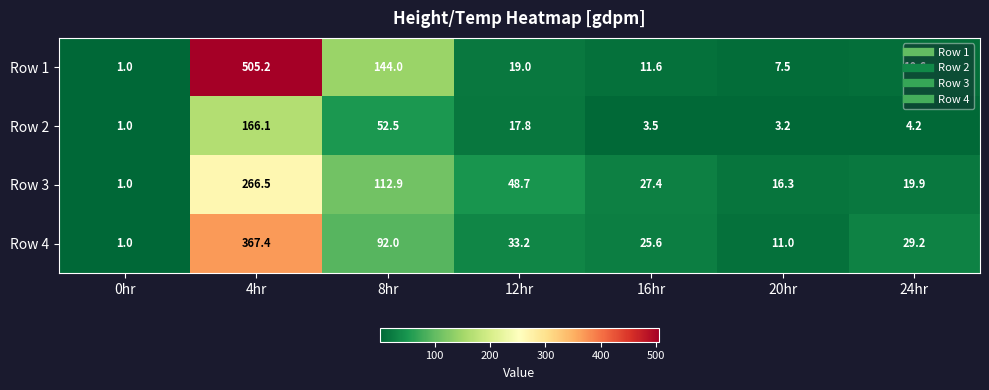

Is the value of Row 4 at 8hr greater than the value of Row 3 at 20hr?

Yes